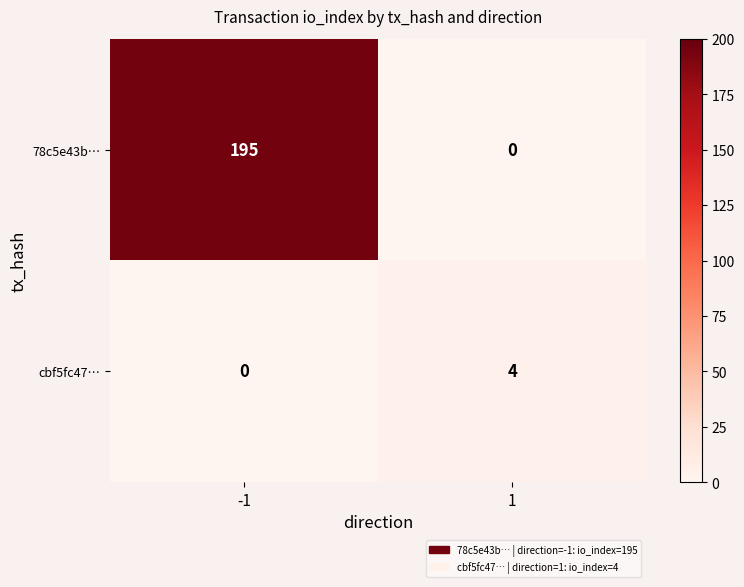

At which category does the chart reach its peak across all series?

-1